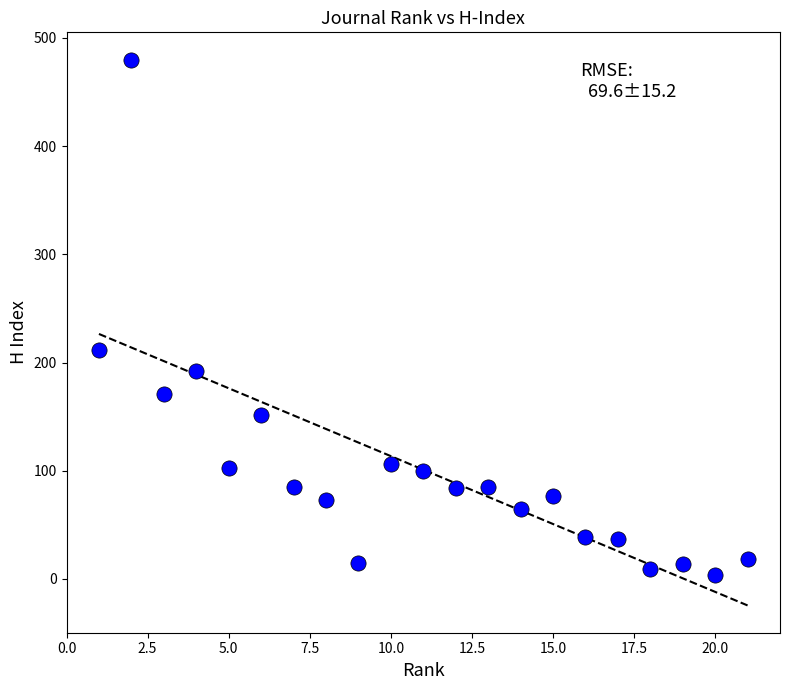

What Y value in the scatter plot is closest to 242?

212